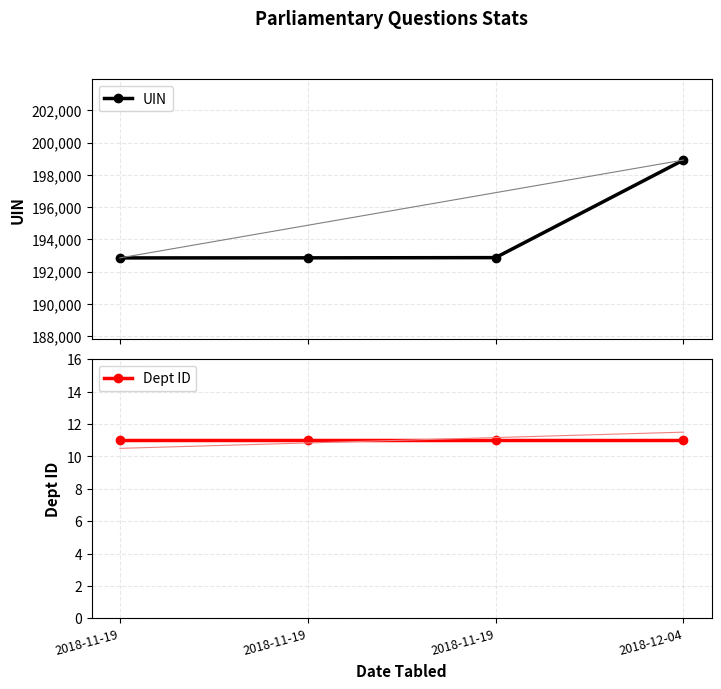

Reading left to right, transcribe all the data shown in this chart.

UIN: 2018-11-19=192843	2018-11-19=192848	2018-11-19=192861	2018-12-04=198913
Dept ID: 2018-11-19=11	2018-11-19=11	2018-11-19=11	2018-12-04=11